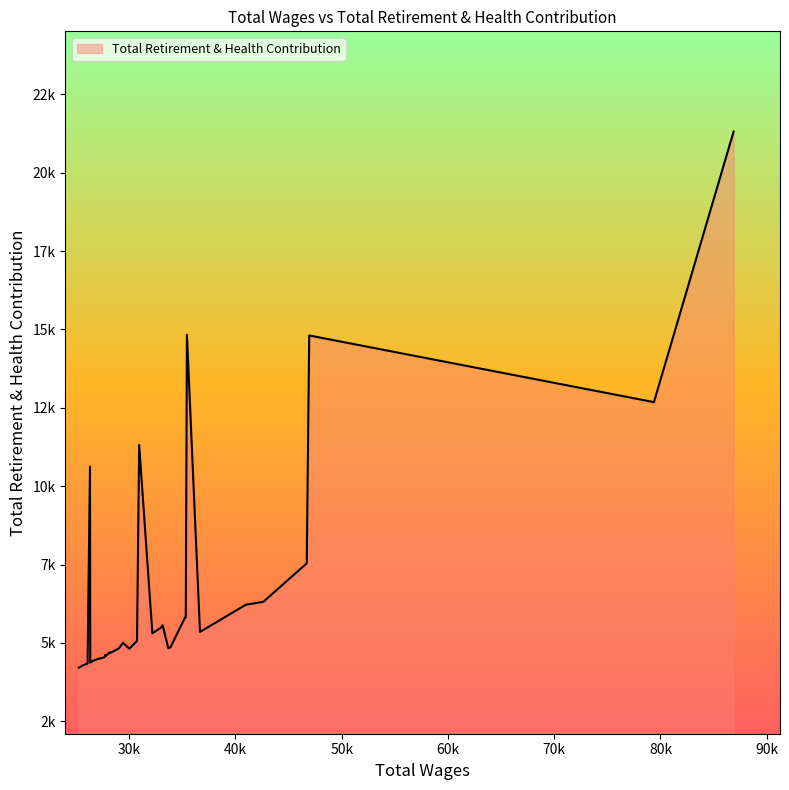

Is this an area chart (filled region under the line)?

Yes